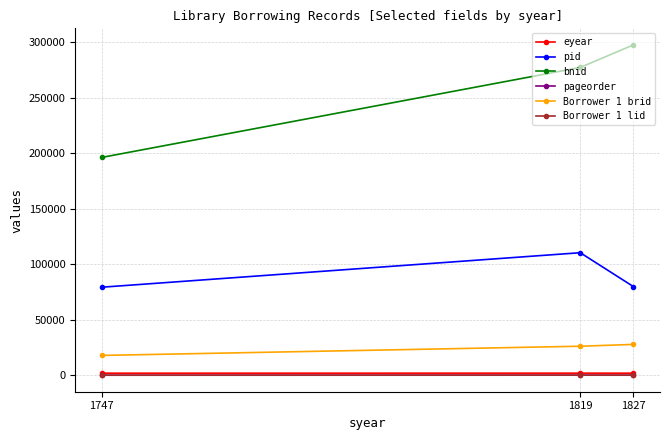

What value does the eyear series have at 1819, to the nearest 5?

1850